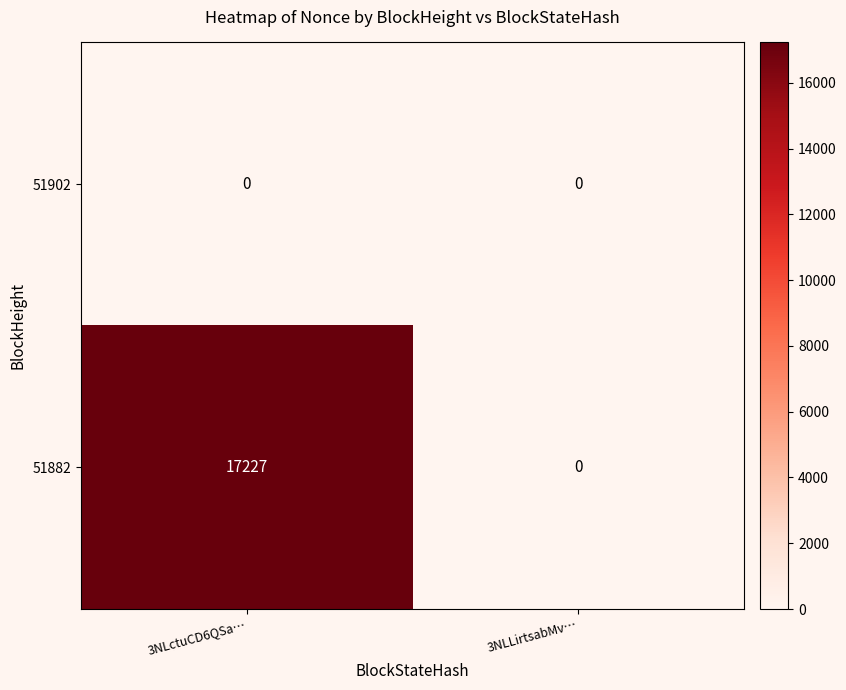

Rank the series by their maximum value, from highest to lowest.

51882, 51902